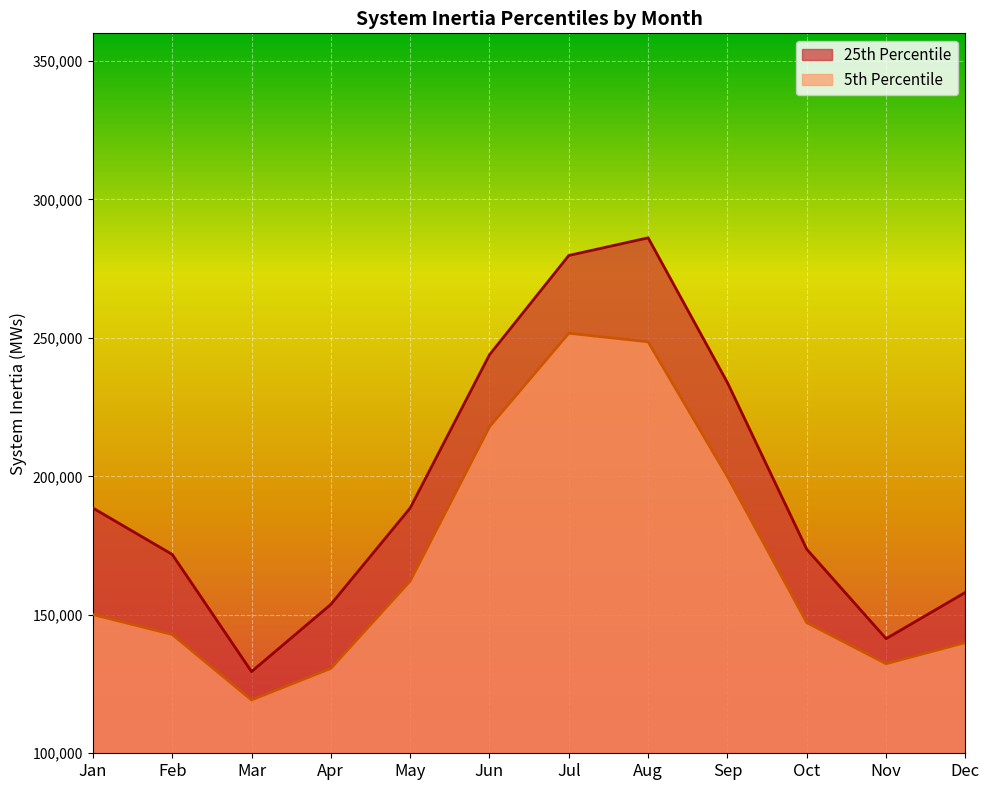

Count the number of data series in this chart.

2